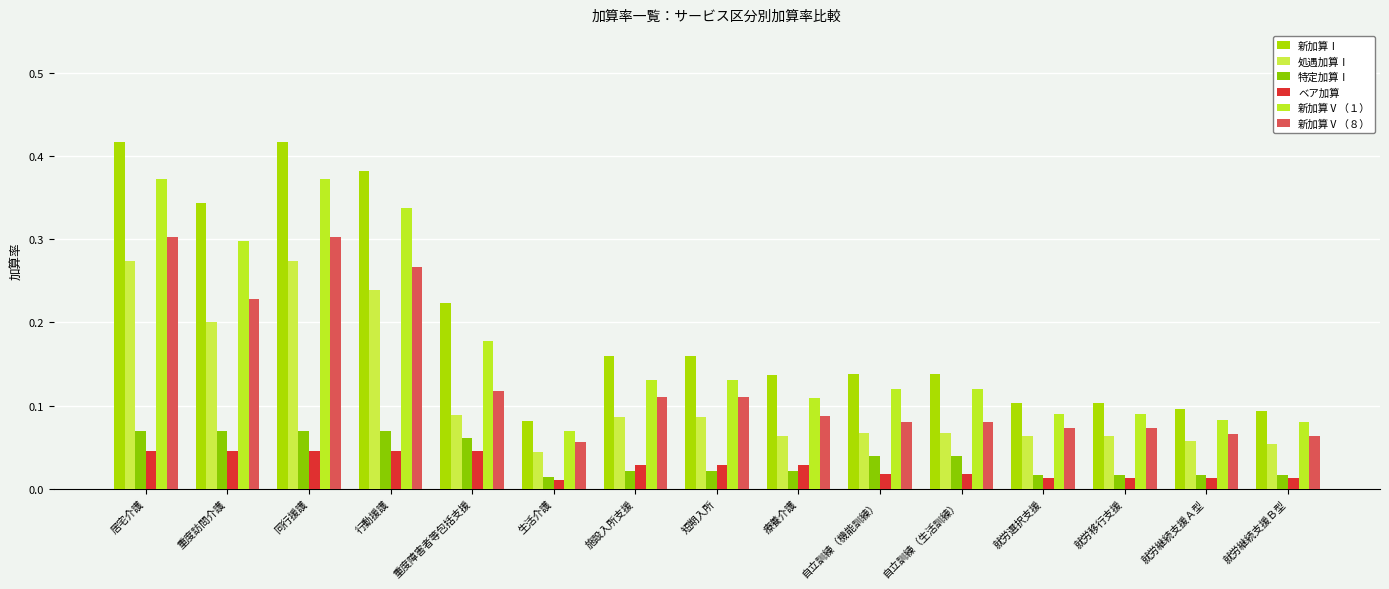

True or false: ベア加算 has a value of 0.0 at 自立訓練（機能訓練）.

True